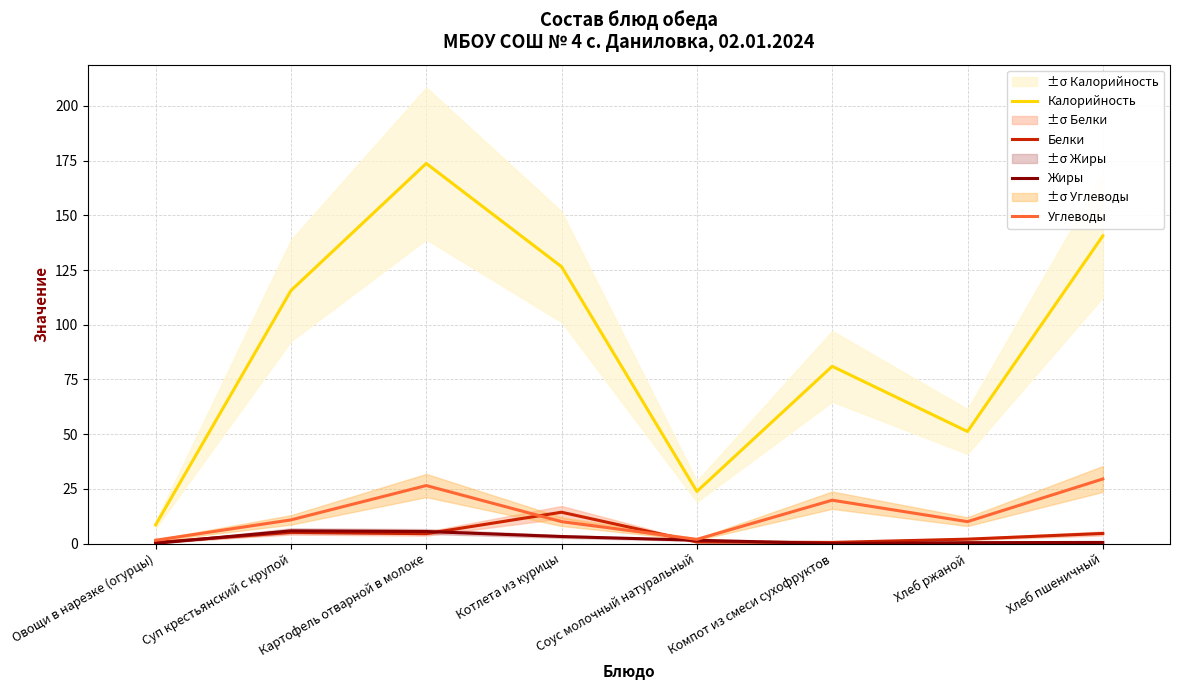

How many intersections are there between Жиры and Белки?

4